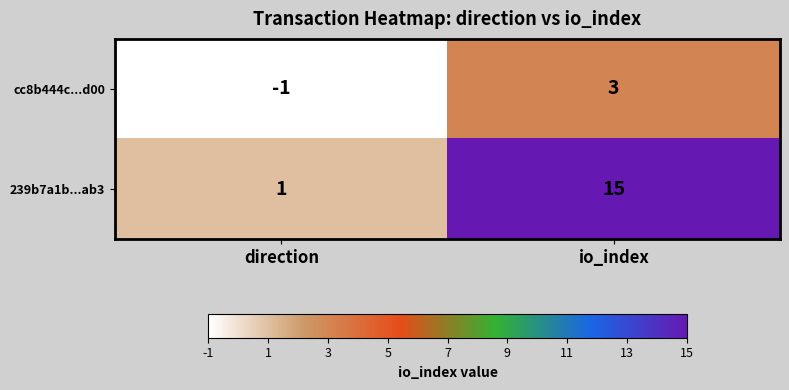

What is the difference between the maximum and minimum values in the cc8b444c...d00 series?

4